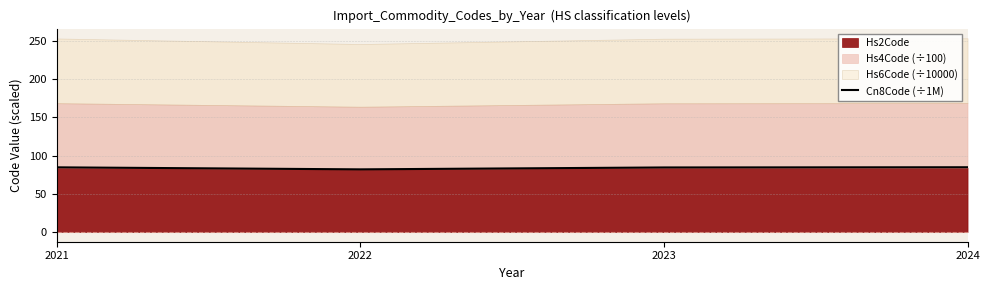

What is the difference between the maximum and minimum values?

2.8